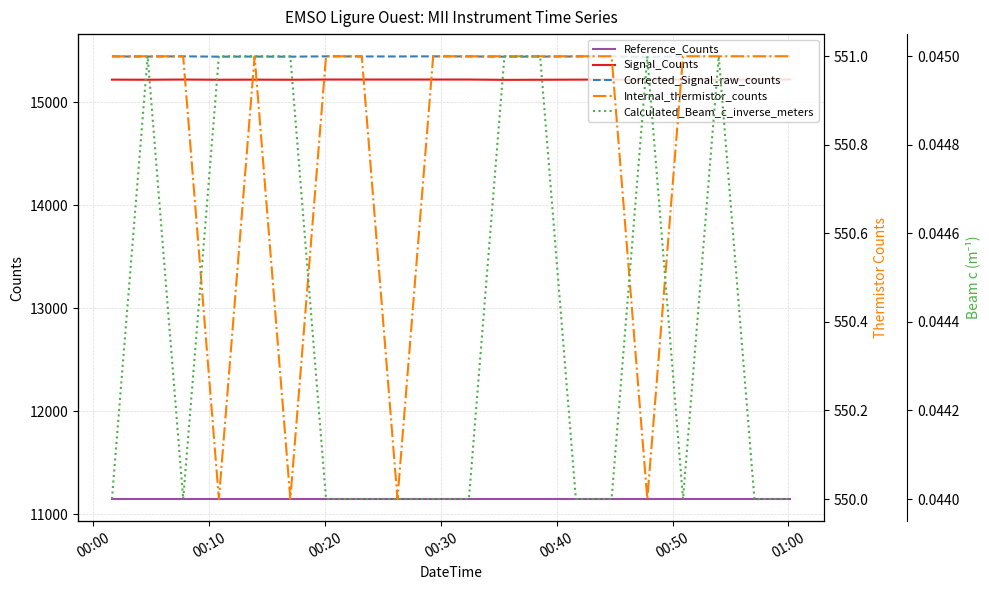

True or false: Corrected_Signal_raw_counts and Calculated_Beam_c_inverse_meters cross at least once.

False